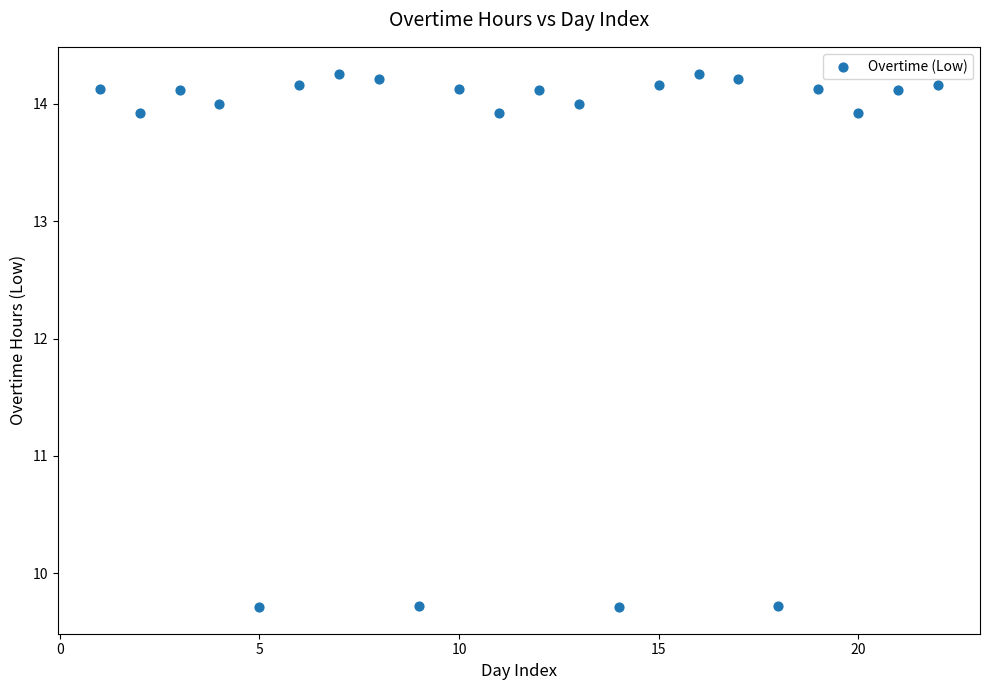

What is the range of X values (max minus min)?

21.0